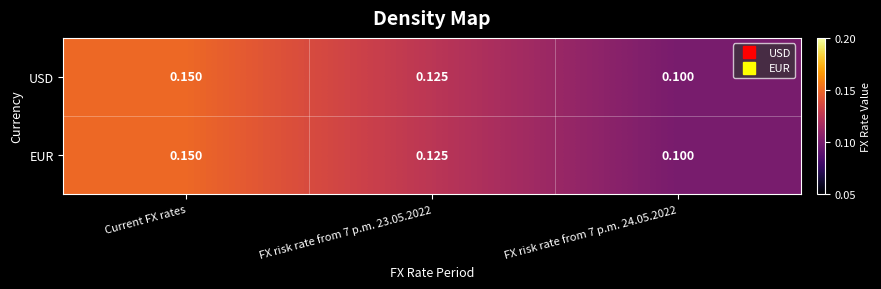

At which category is the sum across all series the highest?

Current FX rates